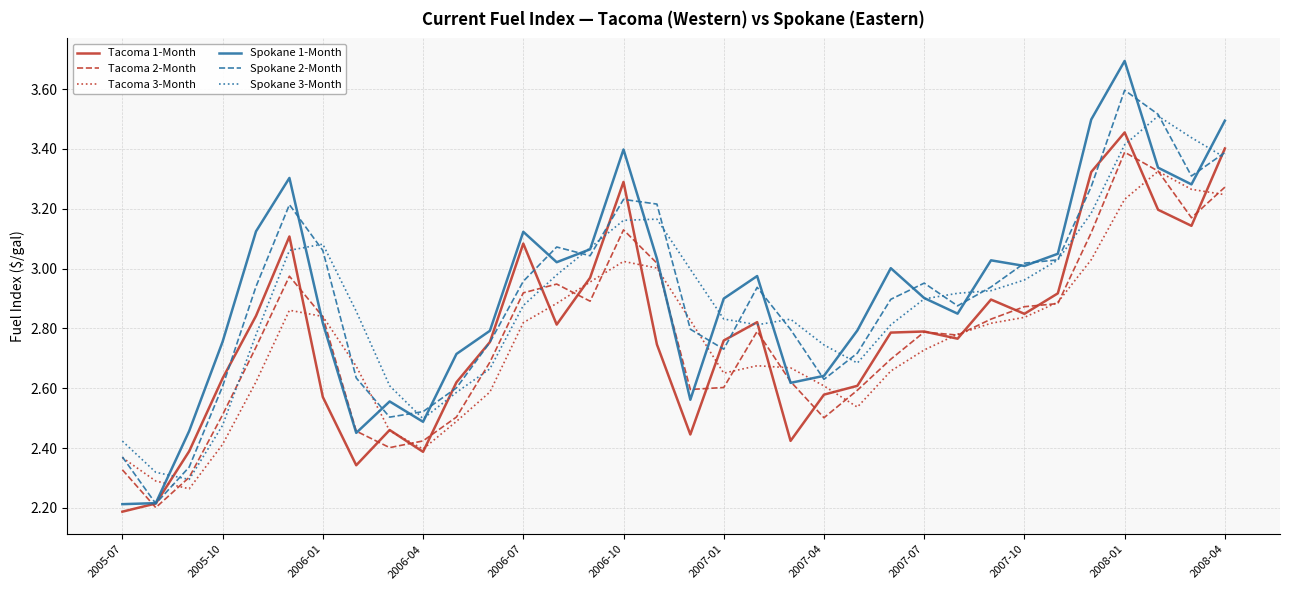

What is the lowest value of the Tacoma 2-Month series?

2.2